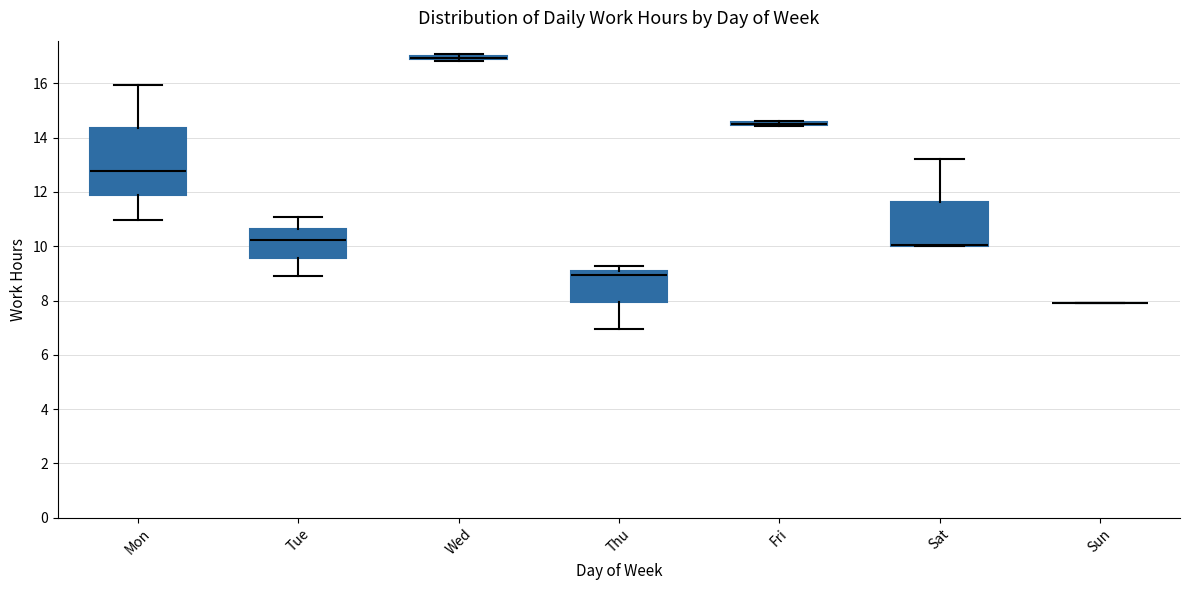

Where does the median line of the box for Tue sit on the y-axis? The values are not printed on the chart, so give them approximately, as read against the axis.

10.2